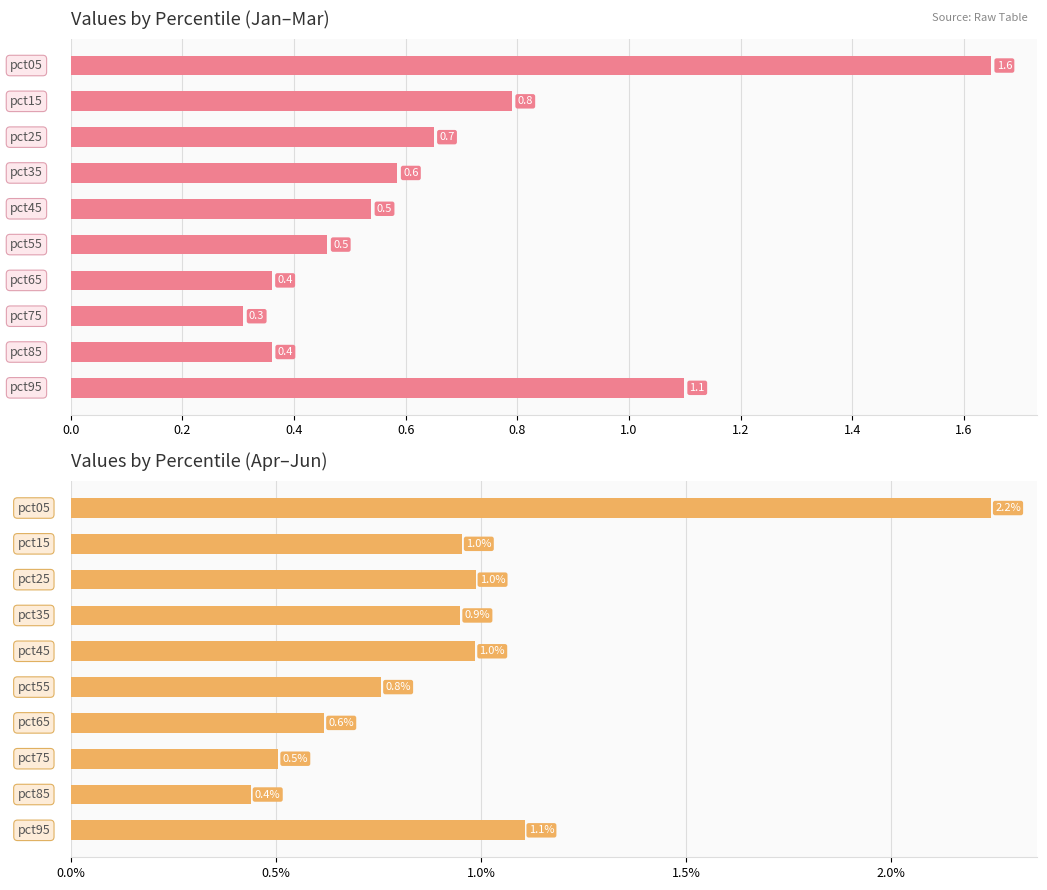

Reading right to left, extract all data points from this chart.

Jan-Mar avg: 1.1	0.4	0.3	0.4	0.5	0.5	0.6	0.7	0.8	1.6
Apr-Jun avg: 1.1	0.4	0.5	0.6	0.8	1.0	0.9	1.0	1.0	2.2